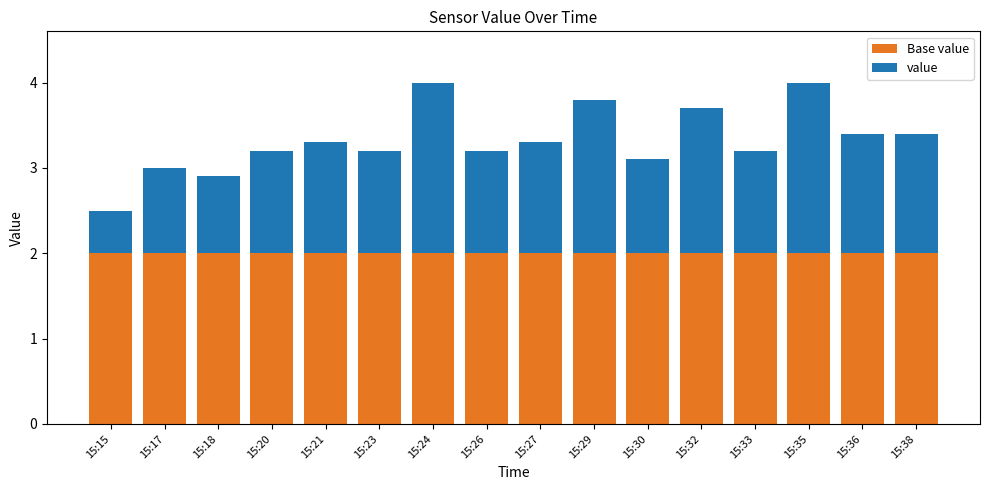

What is the total value across all series at 15:29?

3.8